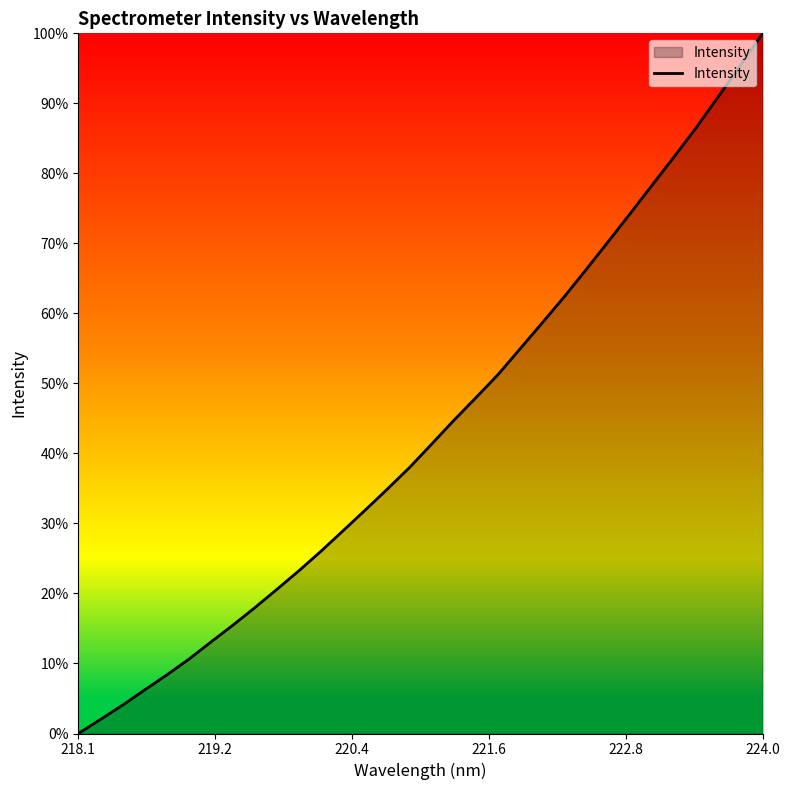

Does the chart have visible grid lines?

No